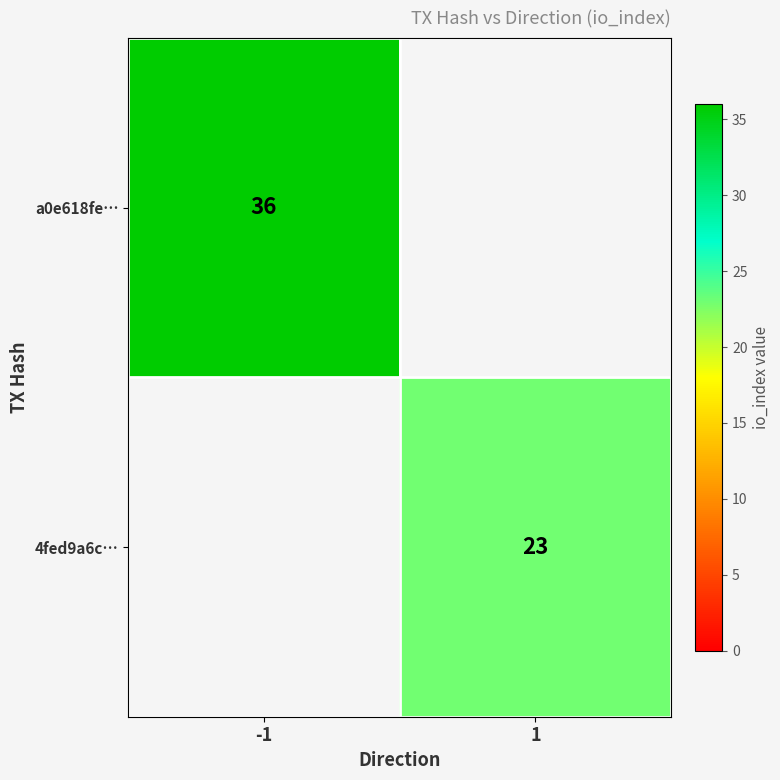

What is the smallest value displayed?

23.0